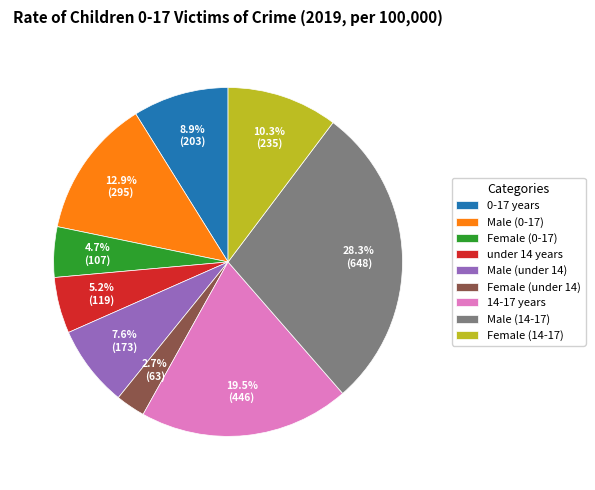

How many segments does this pie chart have?

9